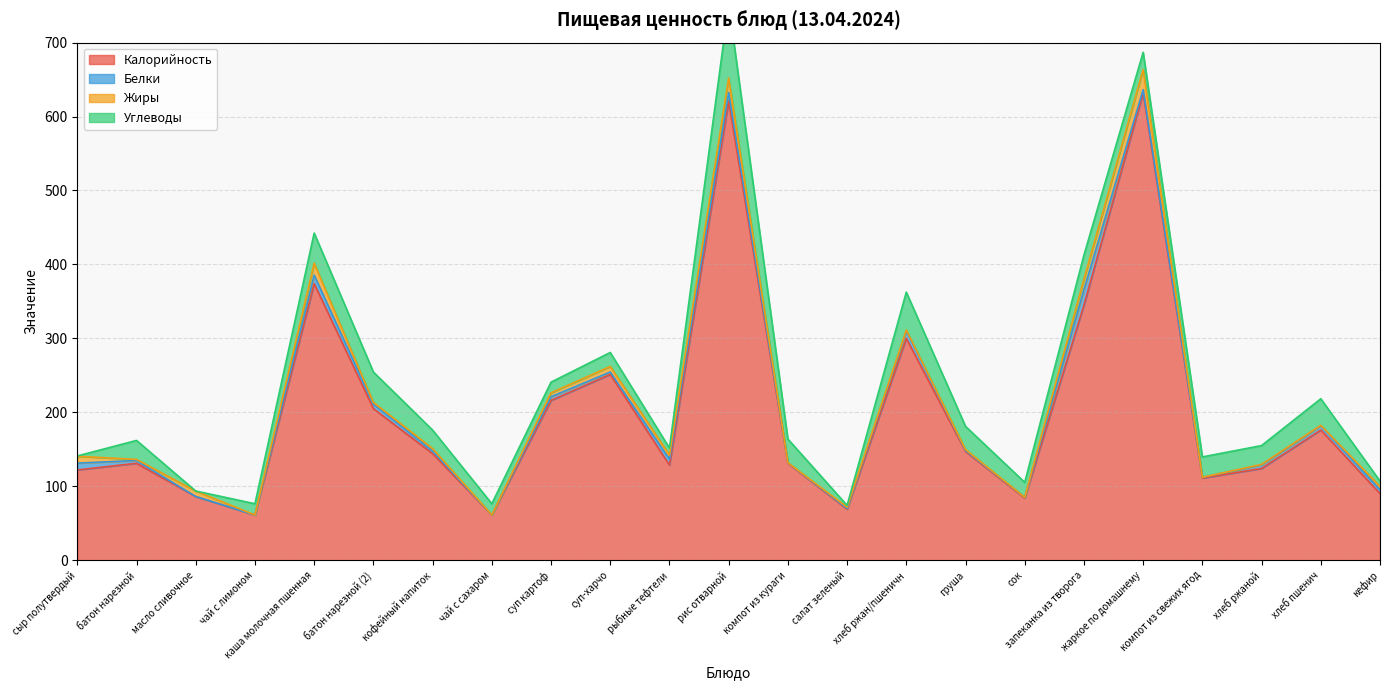

What is the highest value of the Белки series?

20.9